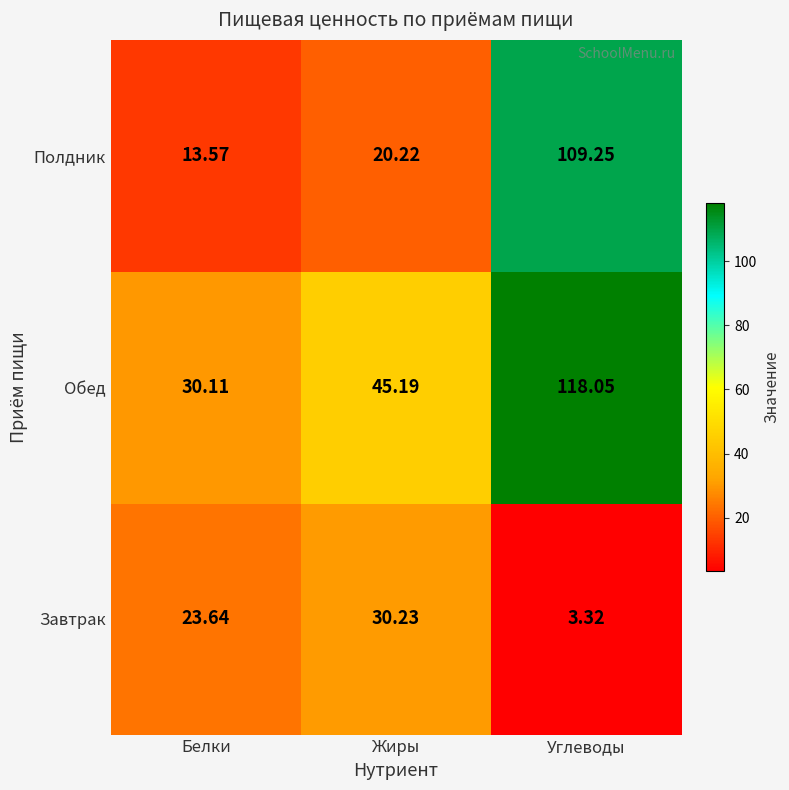

Which category has the lowest value across all series?

Углеводы